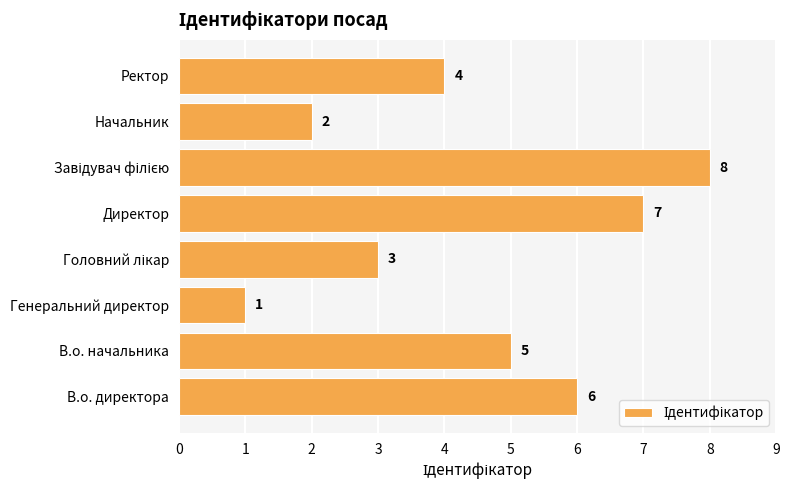

How many distinct data groups are displayed?

1